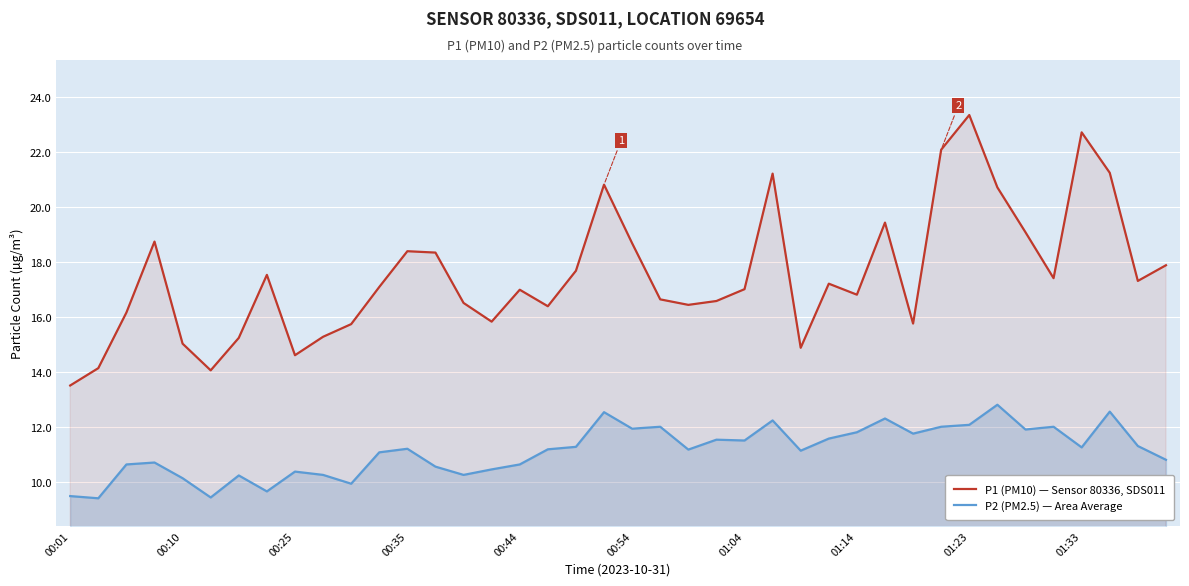

Is it true that P2 (PM2.5) — Area Average equals 11.2 at 00:35?

True